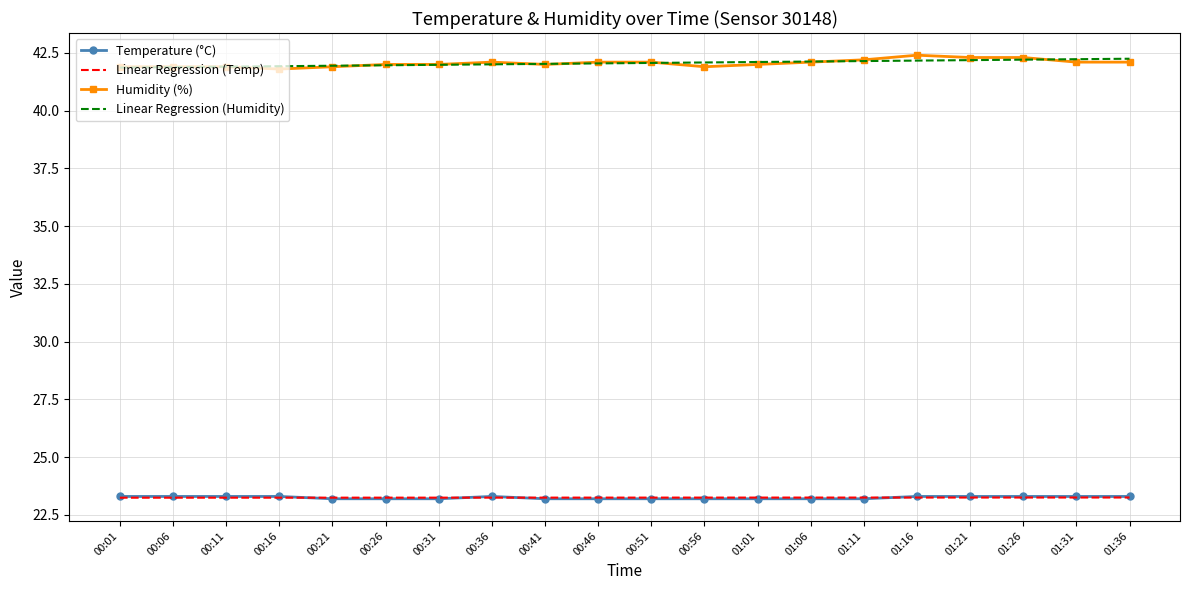

What are all the series names shown in the legend?

Temperature (°C), Linear Regression (Temp), Humidity (%), Linear Regression (Humidity)